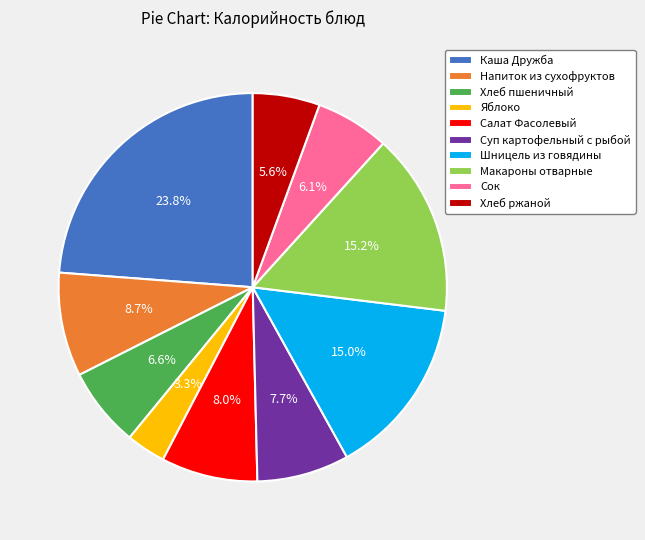

To the nearest percent, what is the average slice percentage?

10%